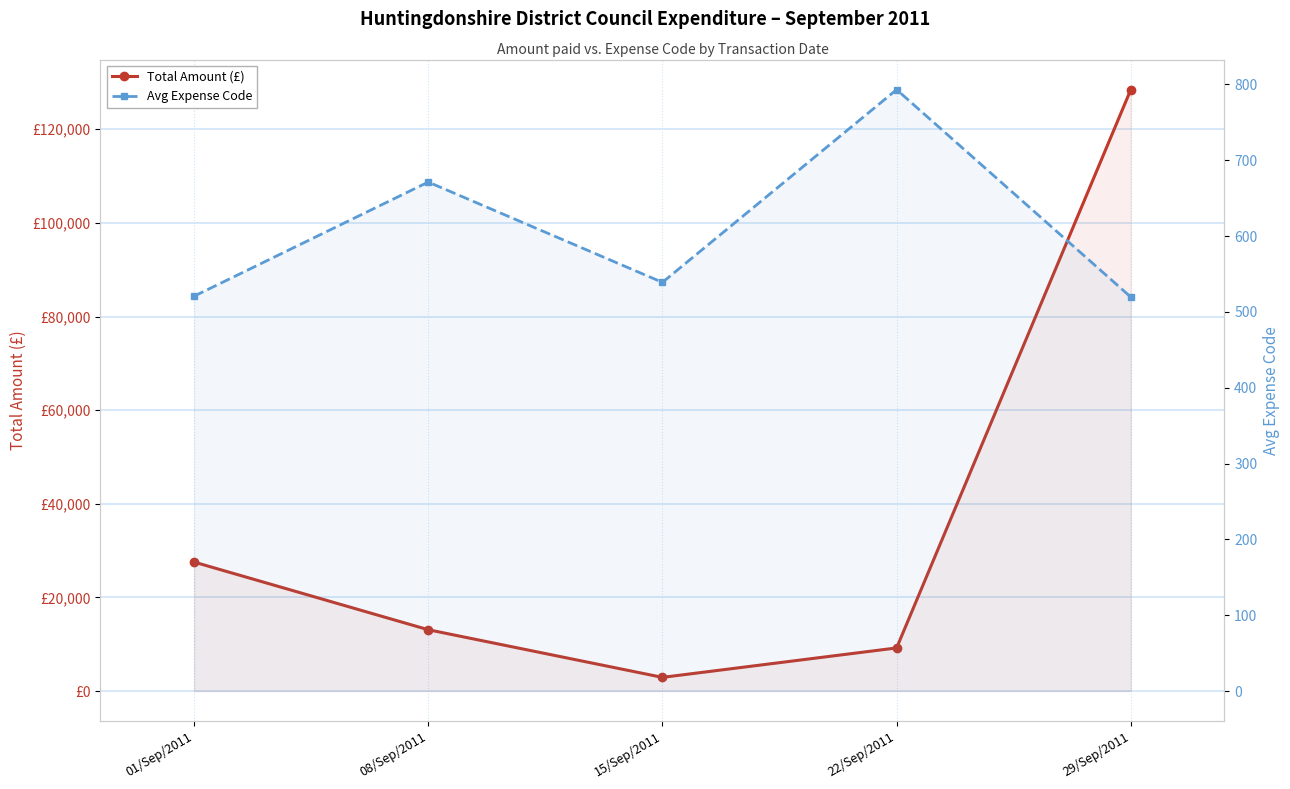

How many data points in Total Amount (£) are above 13102?

3